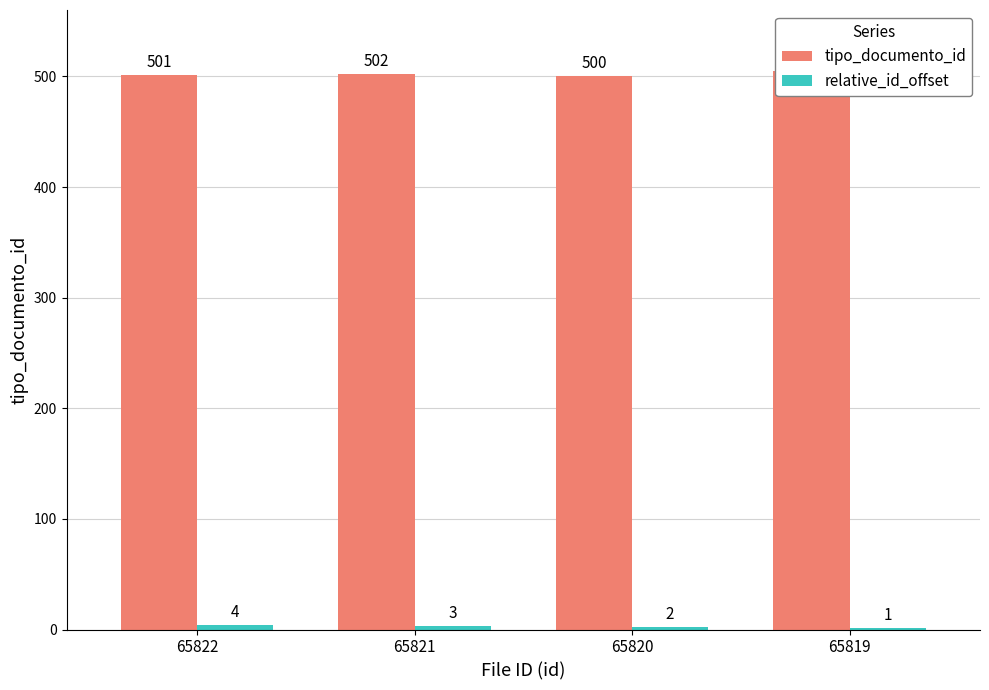

At which label is relative_id_offset closest to 2?

65820